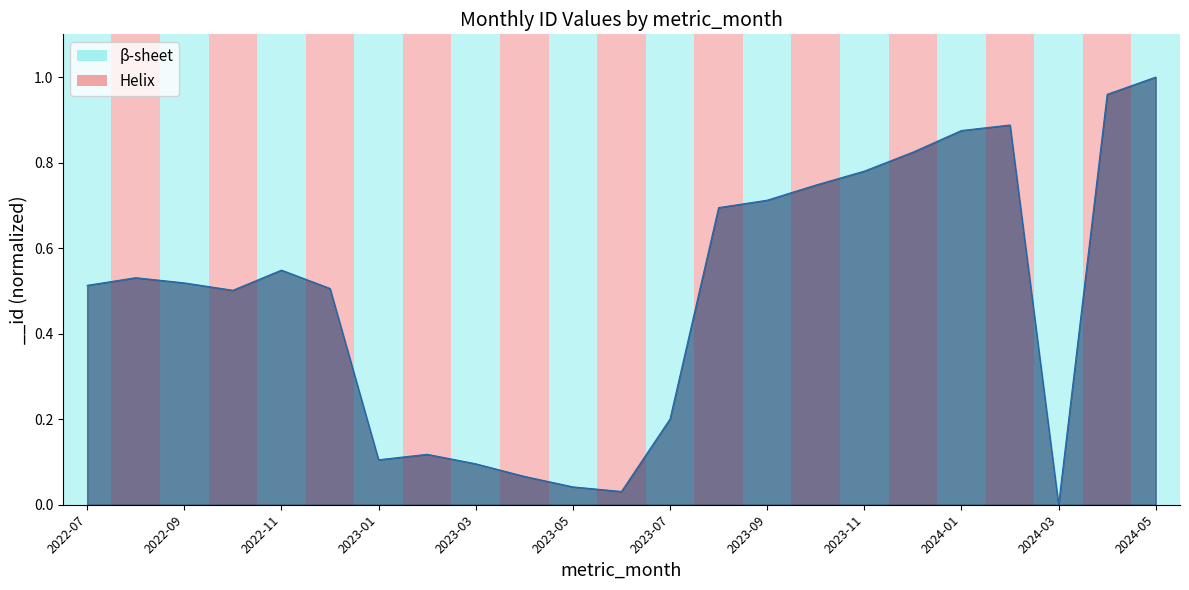

What is the difference between the maximum and minimum values?

1.0